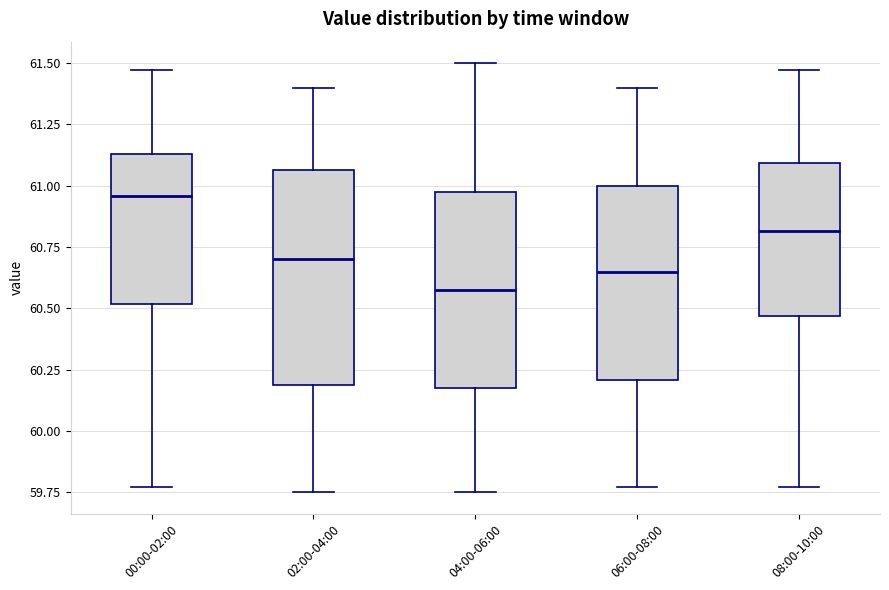

Which box's median line is the highest?

00:00-02:00